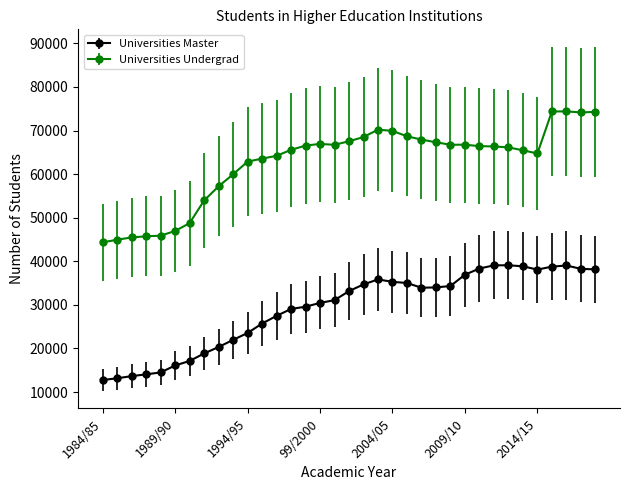

Which series has the largest total across all categories?

Universities Undergrad